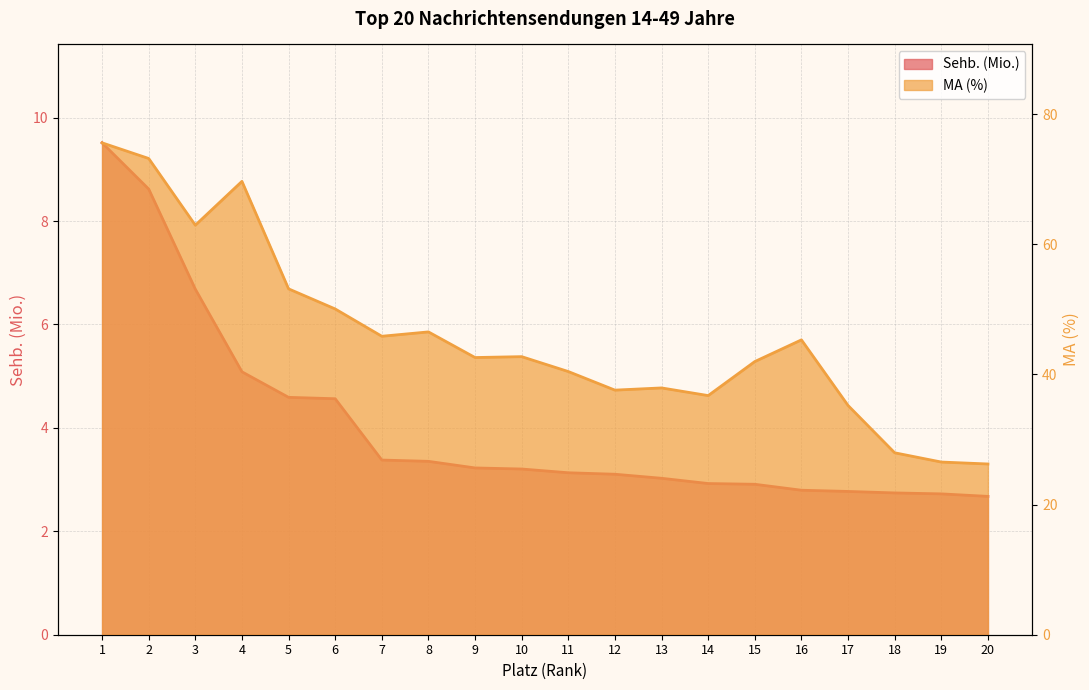

How many categories are shown in the chart?

20